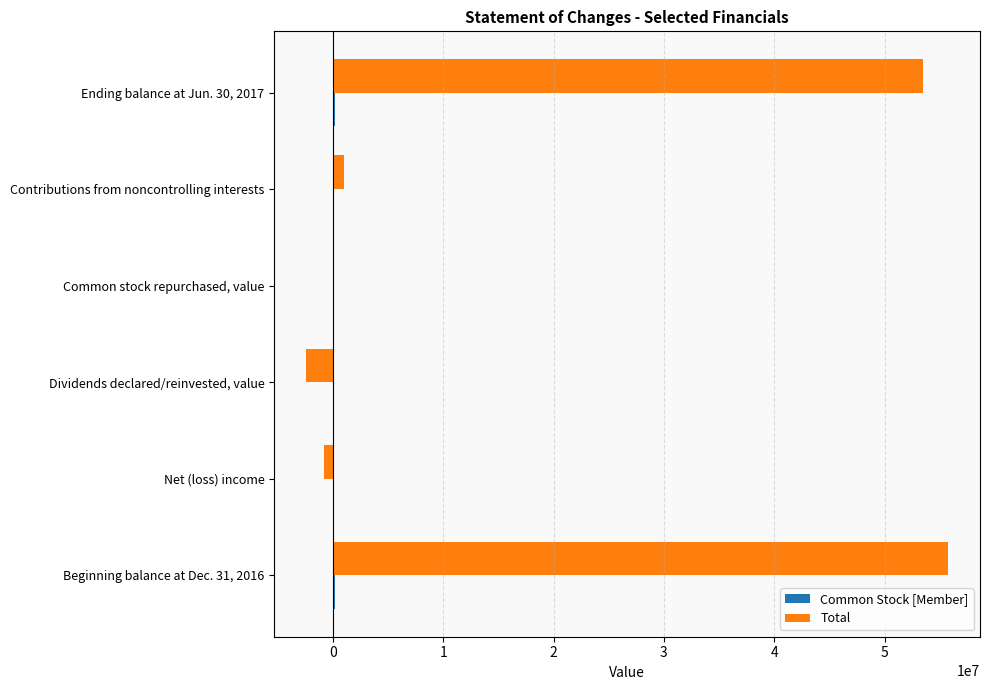

Which category has the highest value across all series?

Beginning balance at Dec. 31, 2016